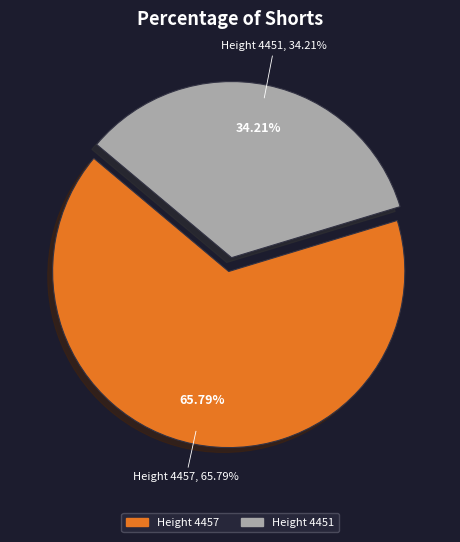

Which category has the smallest portion of the pie?

4451